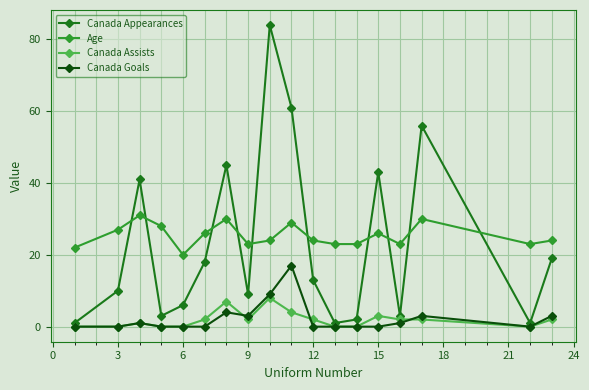

True or false: Canada Goals has more than 1 interior local peaks.

True